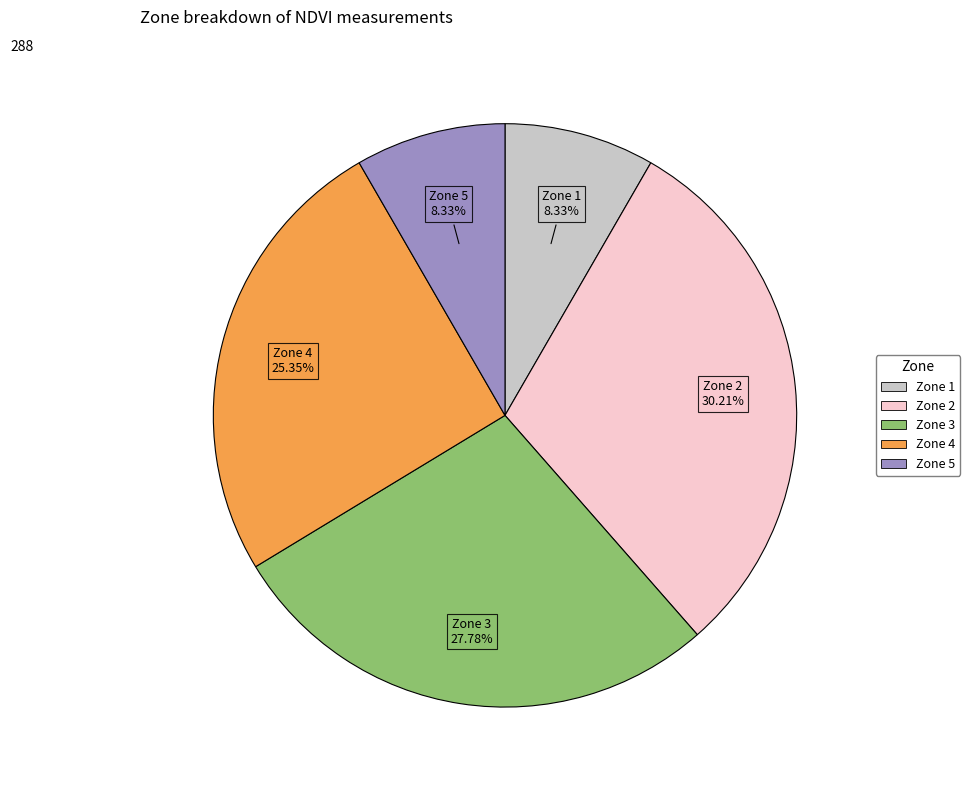

Combined, do Zone 1 and Zone 3 account for over 50%?

No